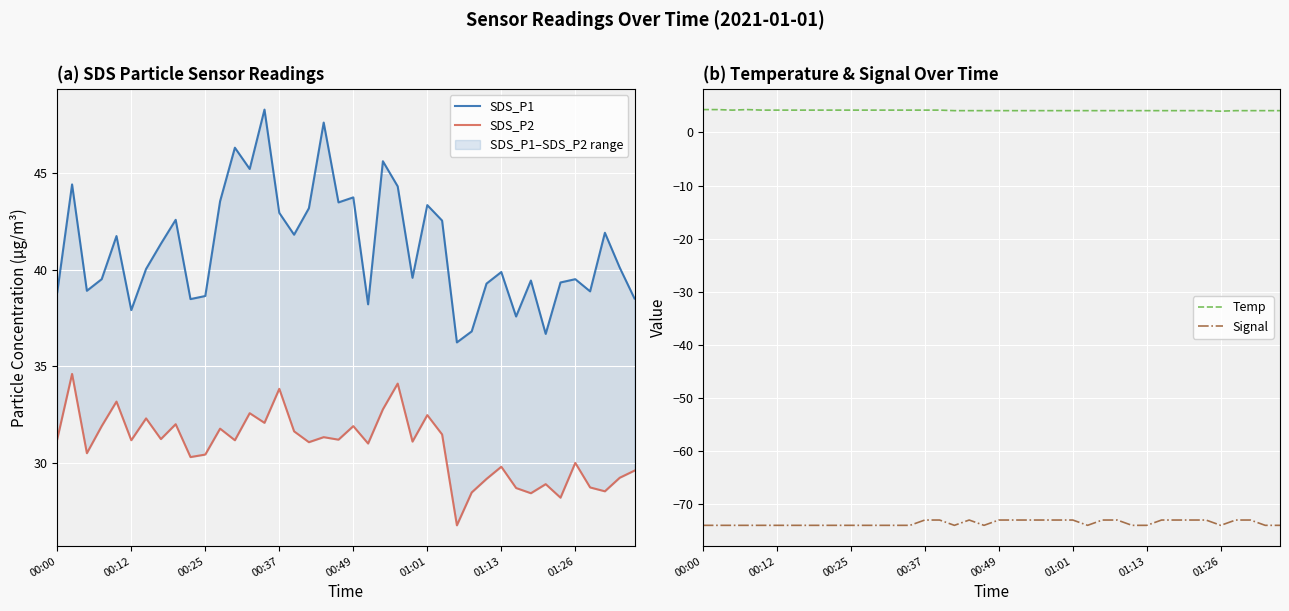

At which category does Signal reach its first local valley?

17